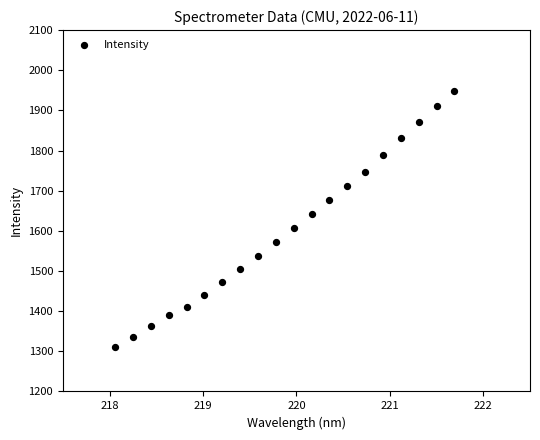

What is the range of X values (max minus min)?

3.6